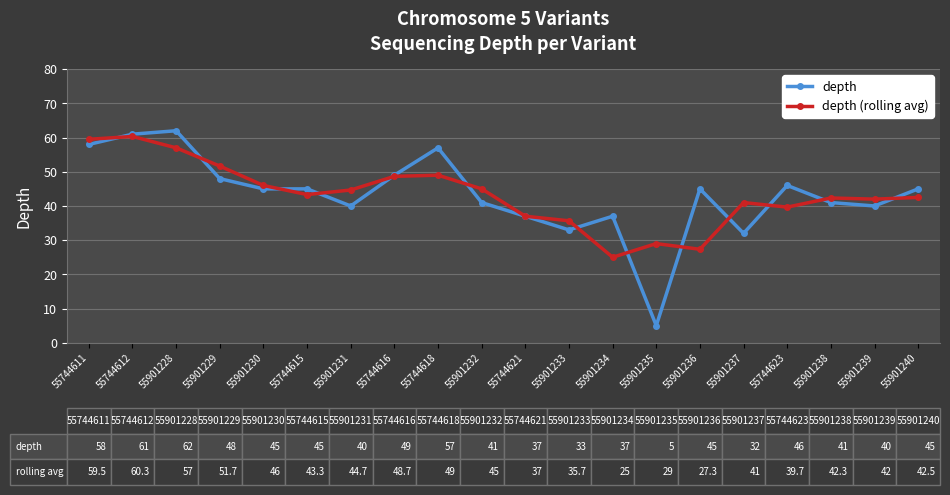

True or false: depth (rolling avg) has more than 0 interior local peaks.

True